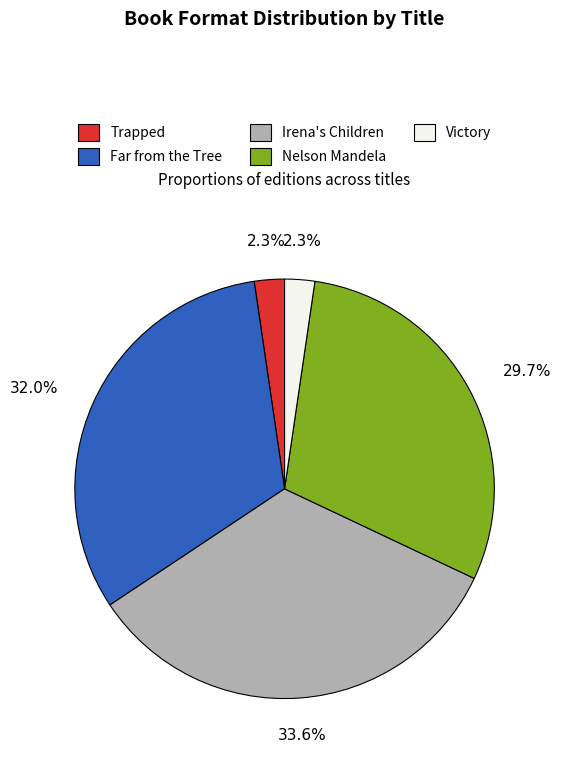

To the nearest percent, what is the combined percentage of Far from the Tree and Victory?

34%